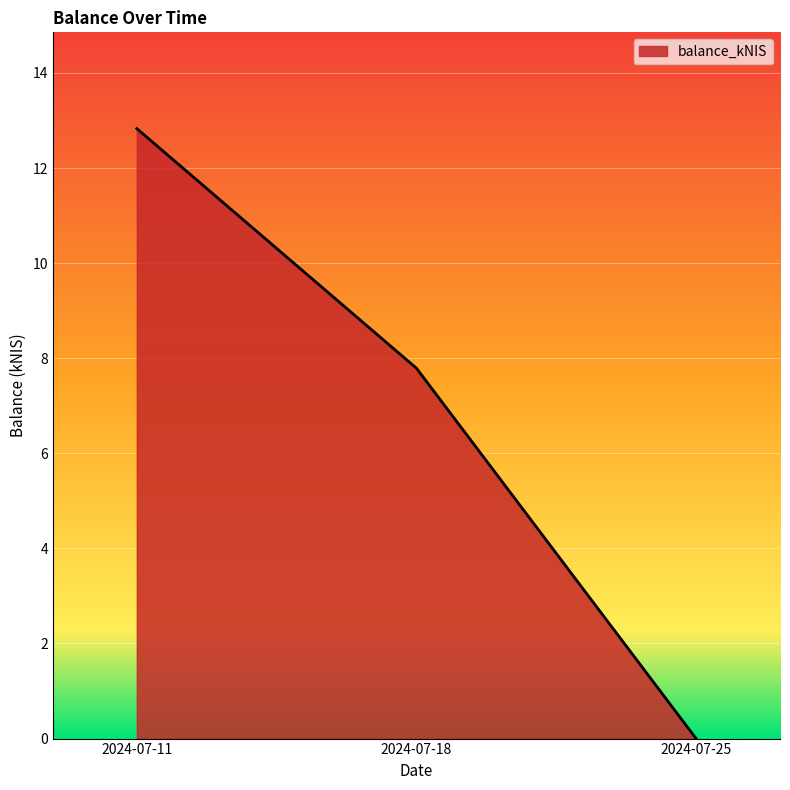

How many values are below 7?

1